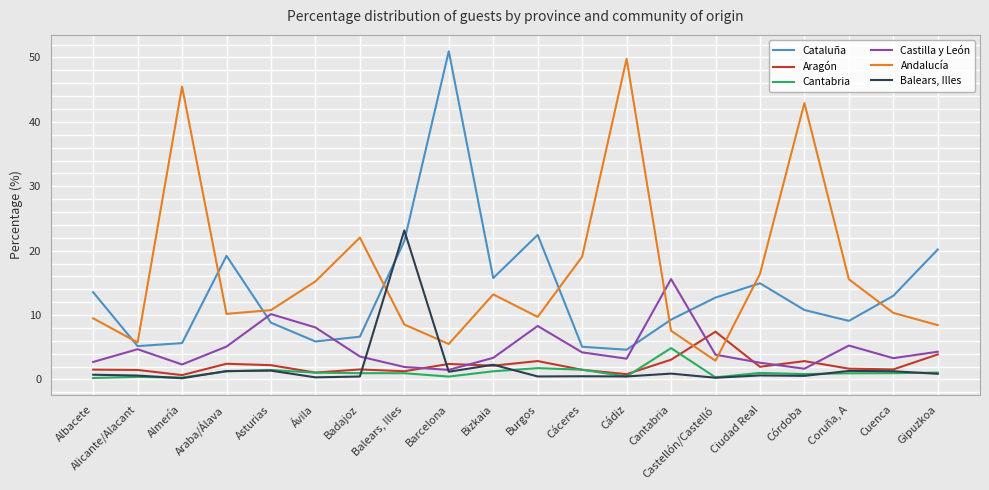

What is the sum of the Aragón values at Asturias and Cuenca?

3.8